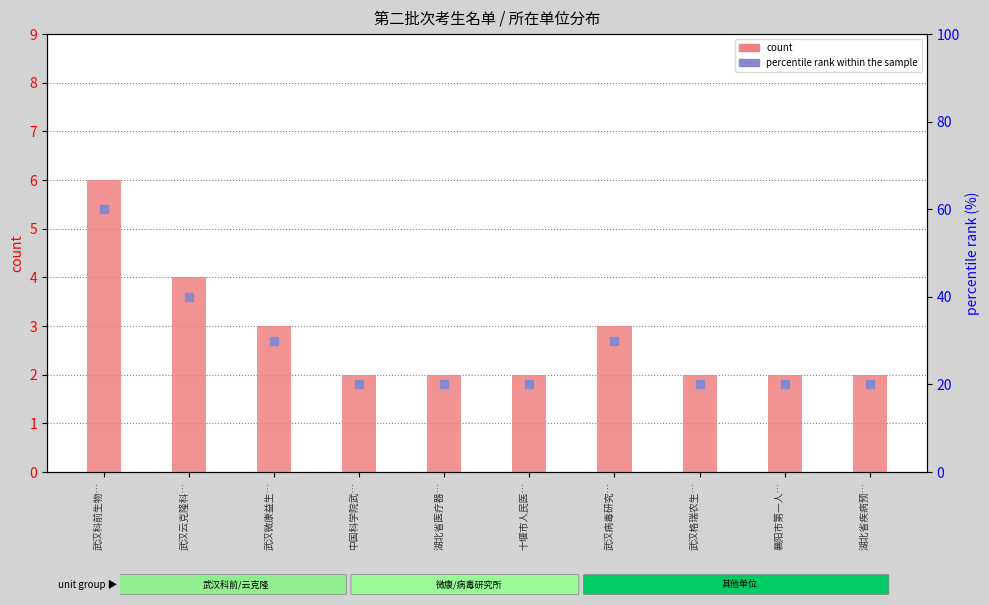

At which category is the sum across all series the highest?

武汉科前生物…